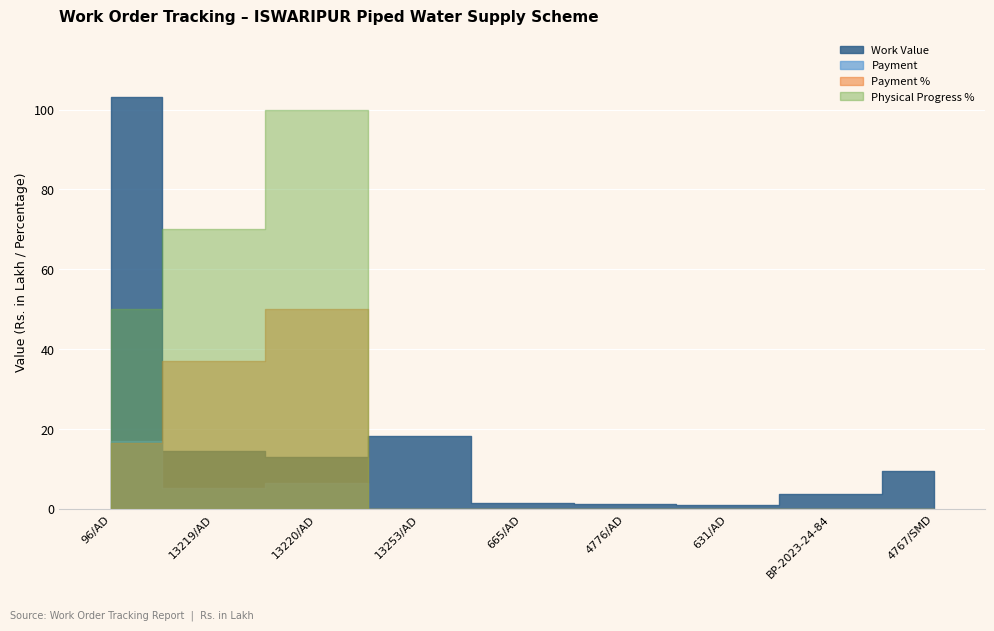

Is it true that Payment equals 0.0 at 665/AD?

True